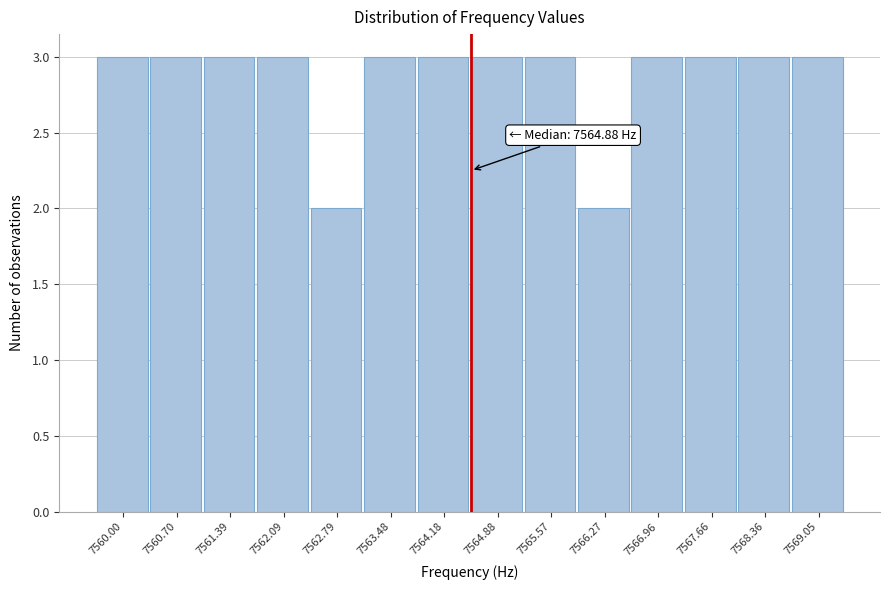

Reading left to right, list all the values displayed in this chart.

7560.00=3	7560.70=3	7561.39=3	7562.09=3	7562.79=2	7563.48=3	7564.18=3	7564.88=3	7565.57=3	7566.27=2	7566.96=3	7567.66=3	7568.36=3	7569.05=3